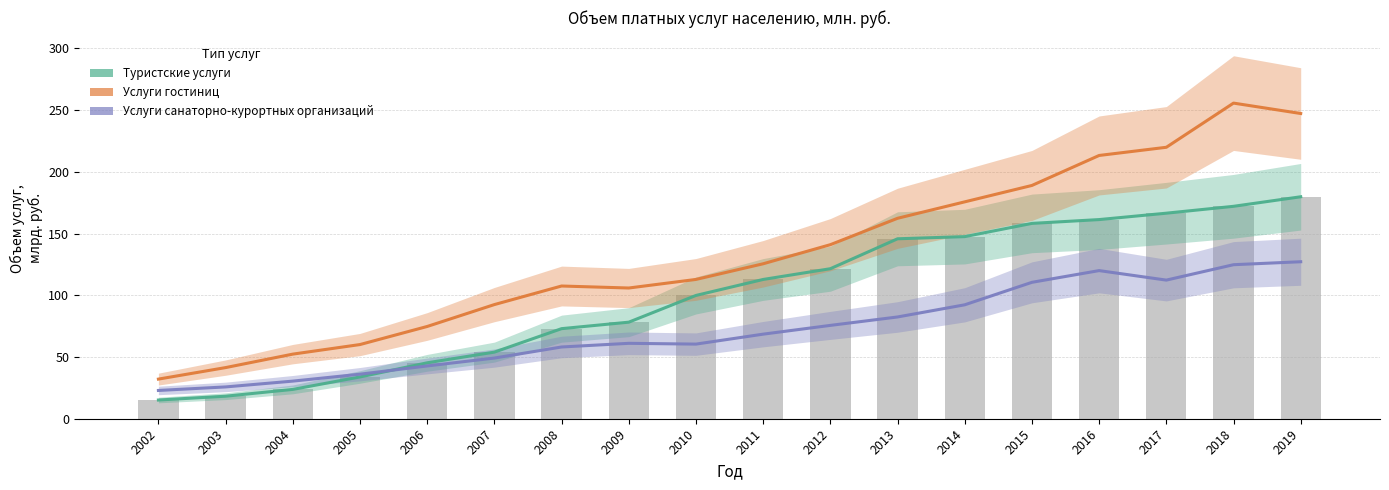

What is the difference between the second highest and minimum values in the Услуги санаторно-курортных организаций series?

101.9